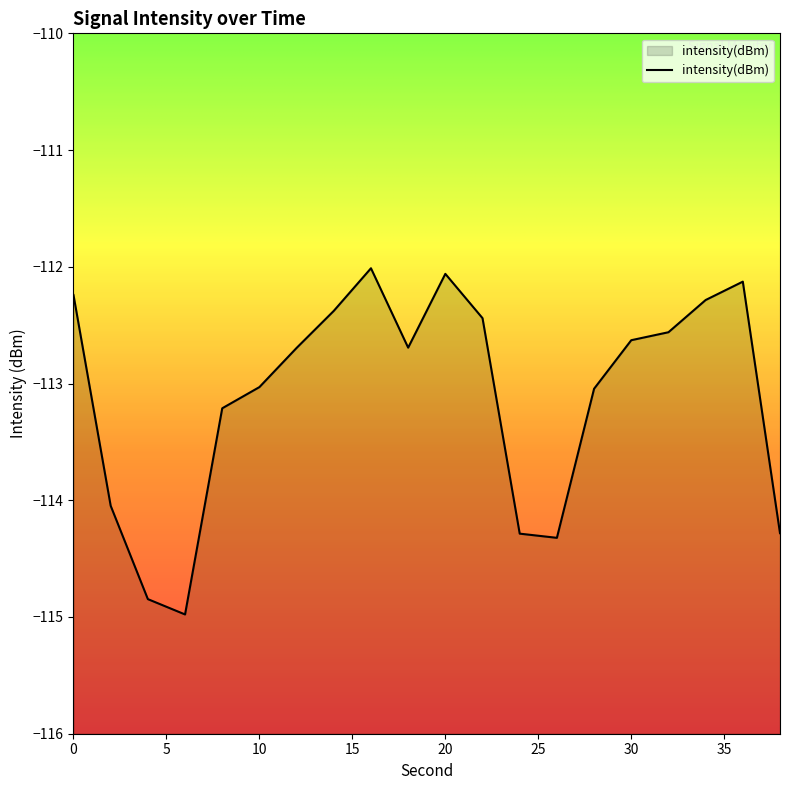

How many interior local valleys (lower than both neighbors) does the data have?

3